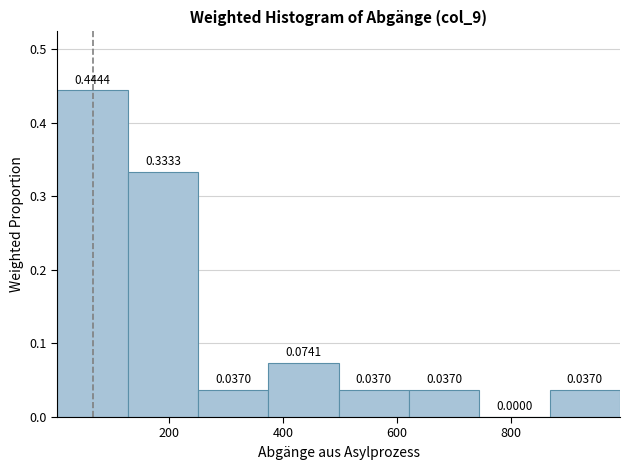

Reading left to right, transcribe this chart: for each bar, give the range it covers on the x-axis and its height. The bar edges are not printed on the chart, so give them approximately, as read against the axis.

0 to 120: 0.4444
120 to 260: 0.3333
260 to 380: 0.0370
380 to 500: 0.0741
500 to 620: 0.0370
620 to 740: 0.0370
740 to 860: 0.0000
860 to 1000: 0.0370